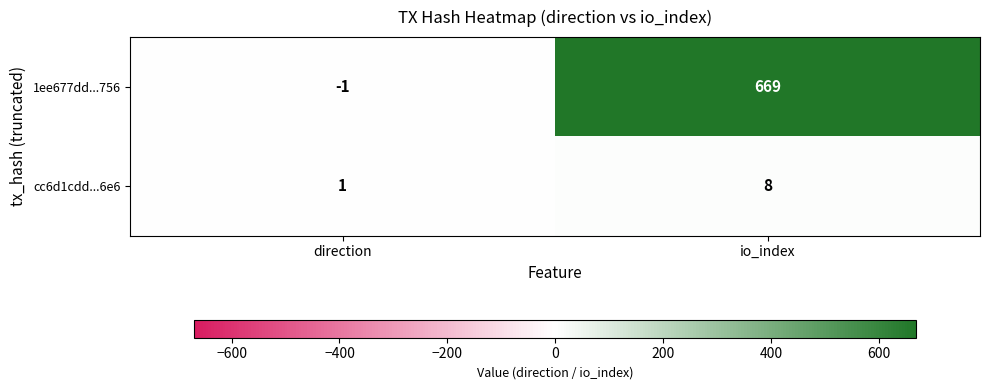

Where is 1ee677dd...756 nearest to the value 334?

direction